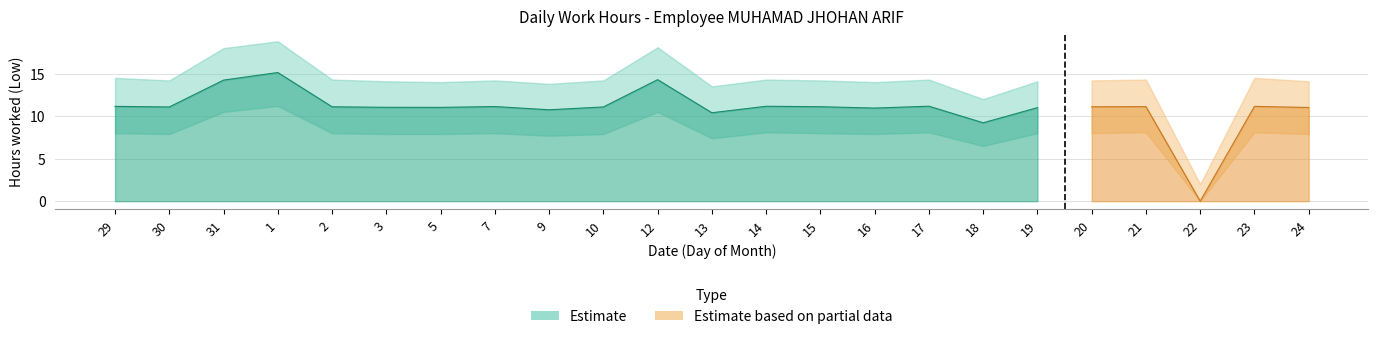

True or false: Upper and Estimate cross at least once.

False